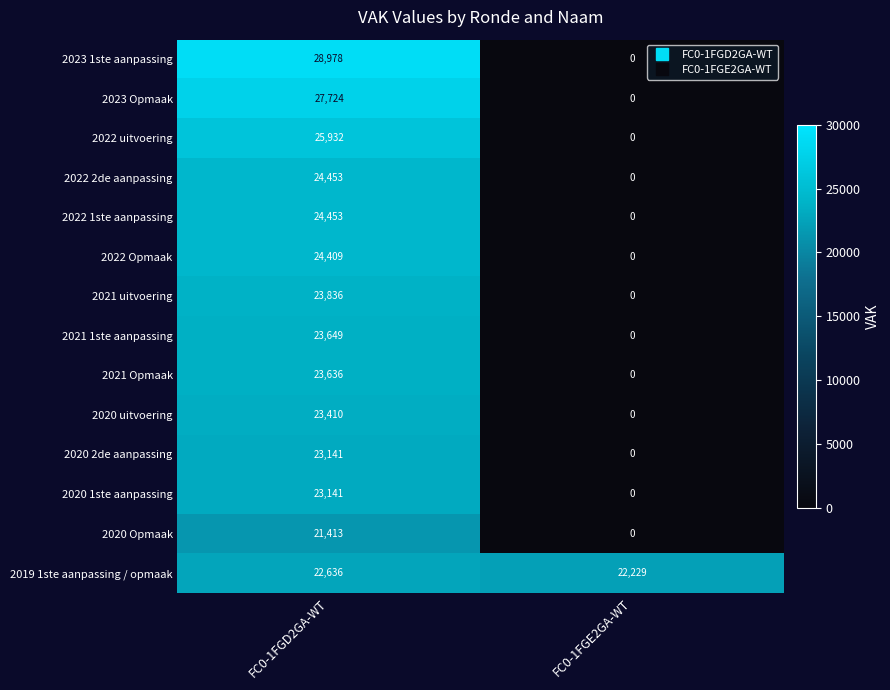

What is the total value across all series at FC0-1FGD2GA-WT?

340811